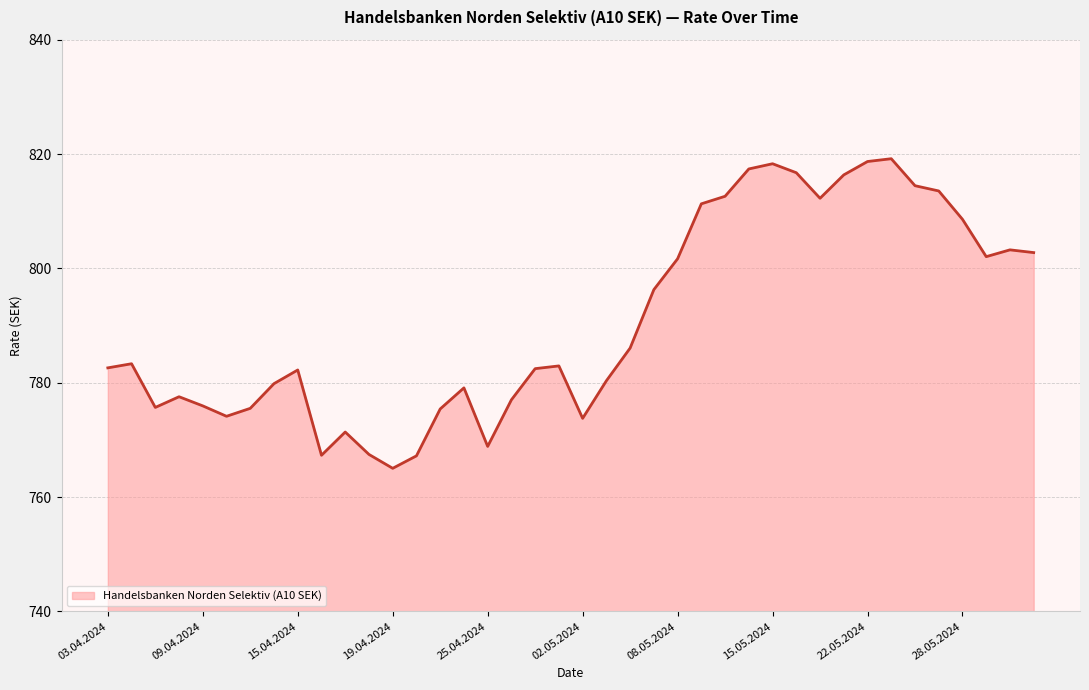

What is the greatest value displayed?

819.2